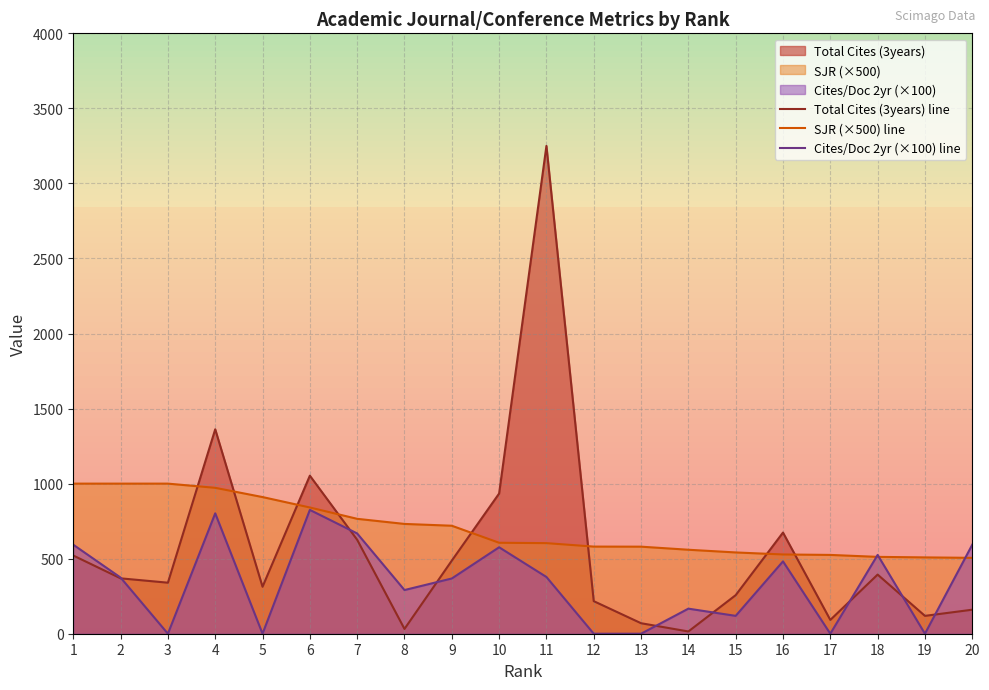

At how many categories does at least one series exceed 1528?

1